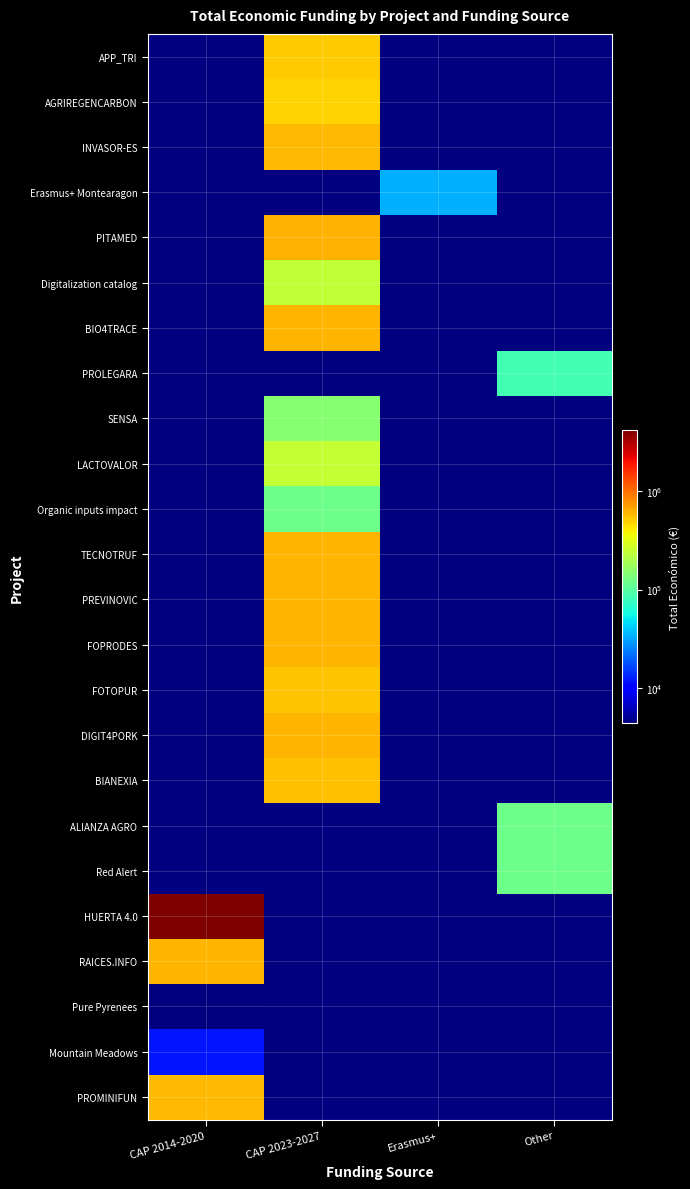

Reading left to right, extract all data points from this chart.

APP_TRI: CAP 2014-2020=0	CAP 2023-2027=507255	Erasmus+=0	Other=0
AGRIREGENCARBON: CAP 2014-2020=0	CAP 2023-2027=486756	Erasmus+=0	Other=0
INVASOR-ES: CAP 2014-2020=0	CAP 2023-2027=585346	Erasmus+=0	Other=0
Erasmus+ Montearagon: CAP 2014-2020=0	CAP 2023-2027=0	Erasmus+=33853	Other=0
PITAMED: CAP 2014-2020=0	CAP 2023-2027=610889	Erasmus+=0	Other=0
Digitalization catalog: CAP 2014-2020=0	CAP 2023-2027=240000	Erasmus+=0	Other=0
BIO4TRACE: CAP 2014-2020=0	CAP 2023-2027=599262	Erasmus+=0	Other=0
PROLEGARA: CAP 2014-2020=0	CAP 2023-2027=0	Erasmus+=0	Other=83646
SENSA: CAP 2014-2020=0	CAP 2023-2027=150000	Erasmus+=0	Other=0
LACTOVALOR: CAP 2014-2020=0	CAP 2023-2027=250000	Erasmus+=0	Other=0
Organic inputs impact: CAP 2014-2020=0	CAP 2023-2027=119999	Erasmus+=0	Other=0
TECNOTRUF: CAP 2014-2020=0	CAP 2023-2027=599131	Erasmus+=0	Other=0
PREVINOVIC: CAP 2014-2020=0	CAP 2023-2027=593715	Erasmus+=0	Other=0
FOPRODES: CAP 2014-2020=0	CAP 2023-2027=599211	Erasmus+=0	Other=0
FOTOPUR: CAP 2014-2020=0	CAP 2023-2027=544746	Erasmus+=0	Other=0
DIGIT4PORK: CAP 2014-2020=0	CAP 2023-2027=609206	Erasmus+=0	Other=0
BIANEXIA: CAP 2014-2020=0	CAP 2023-2027=553196	Erasmus+=0	Other=0
ALIANZA AGRO: CAP 2014-2020=0	CAP 2023-2027=0	Erasmus+=0	Other=120000
Red Alert: CAP 2014-2020=0	CAP 2023-2027=0	Erasmus+=0	Other=120000
HUERTA 4.0: CAP 2014-2020=4226219	CAP 2023-2027=0	Erasmus+=0	Other=0
RAICES.INFO: CAP 2014-2020=599605	CAP 2023-2027=0	Erasmus+=0	Other=0
Pure Pyrenees: CAP 2014-2020=4320	CAP 2023-2027=0	Erasmus+=0	Other=0
Mountain Meadows: CAP 2014-2020=11920	CAP 2023-2027=0	Erasmus+=0	Other=0
PROMINIFUN: CAP 2014-2020=584000	CAP 2023-2027=0	Erasmus+=0	Other=0